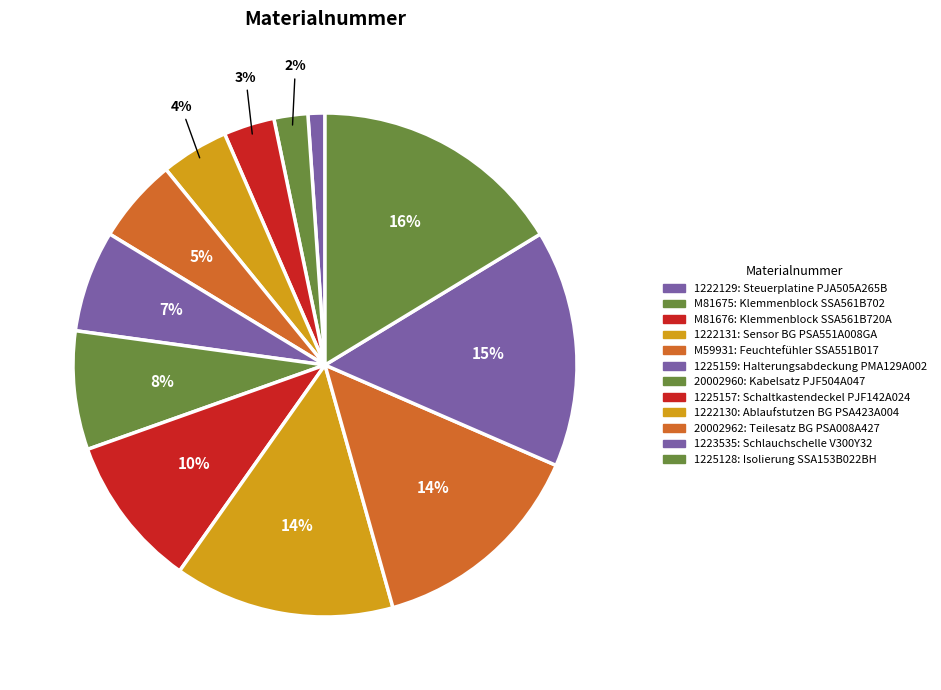

Is there a majority slice in this chart?

No